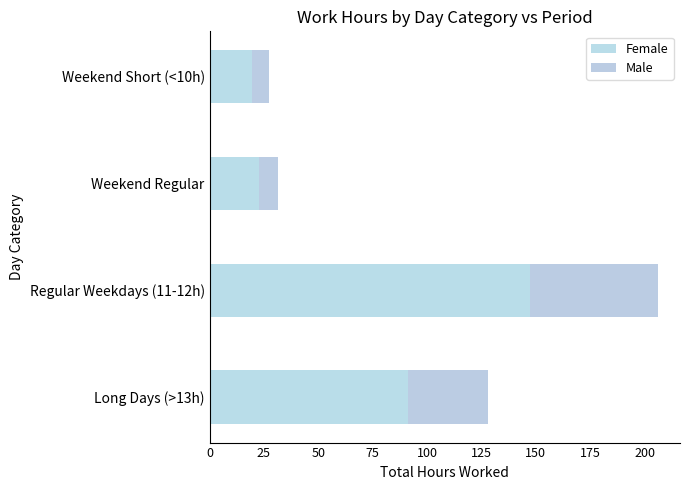

How many values in the Female series exceed 91?

2